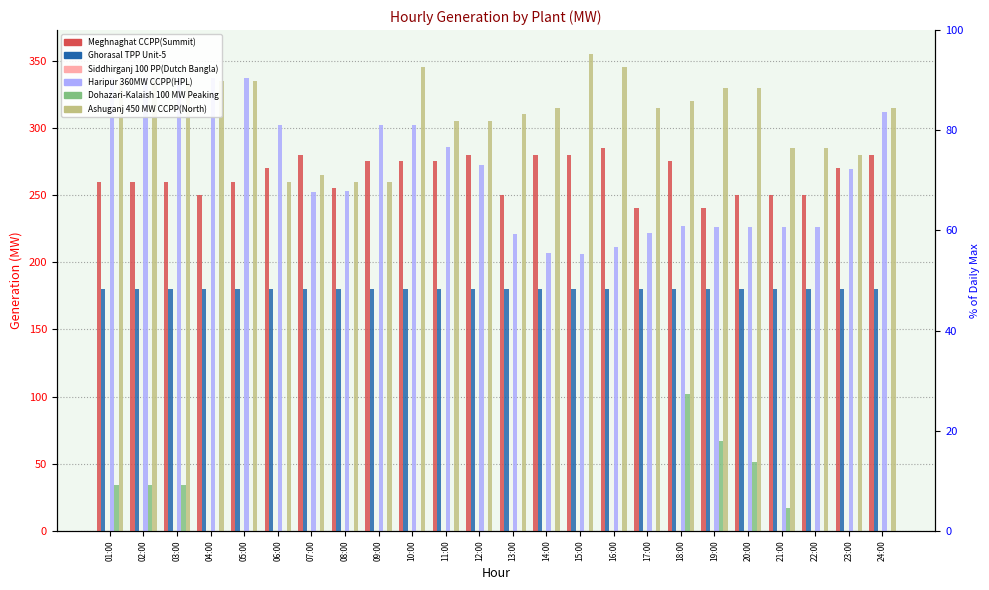

What are all the series names shown in the legend?

Meghnaghat CCPP(Summit), Ghorasal TPP Unit-5, Siddhirganj 100 PP(Dutch Bangla), Haripur 360MW CCPP(HPL), Dohazari-Kalaish 100 MW Peaking, Ashuganj 450 MW CCPP(North)